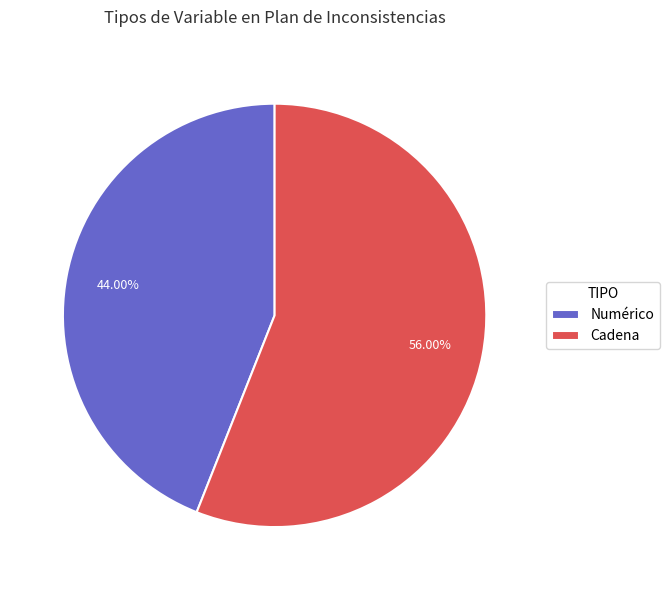

Combined, what portion of the pie is Cadena and Numérico?

100.0%